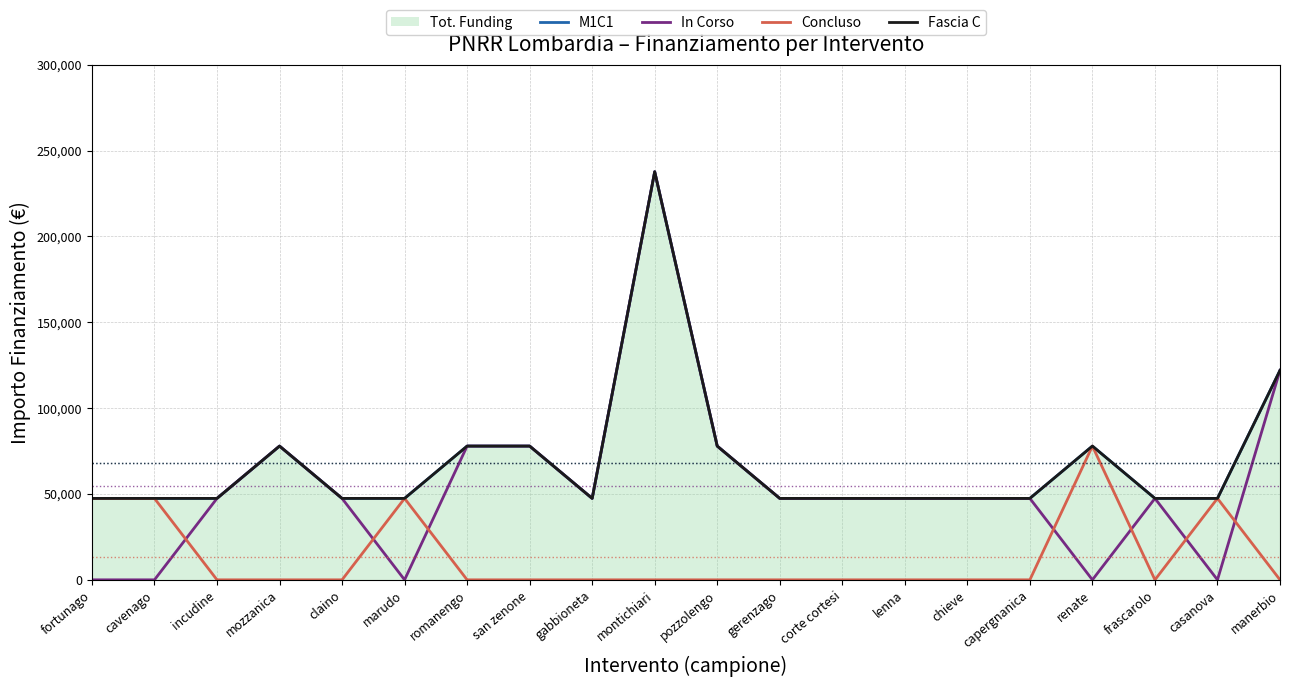

What is the difference between the second highest and minimum values in the Concluso series?

47427